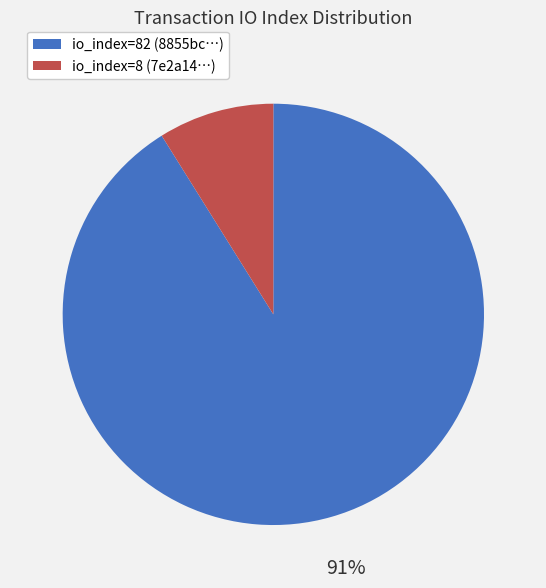

True or false: io_index=8 (7e2a14…) accounts for 9% of the total.

True